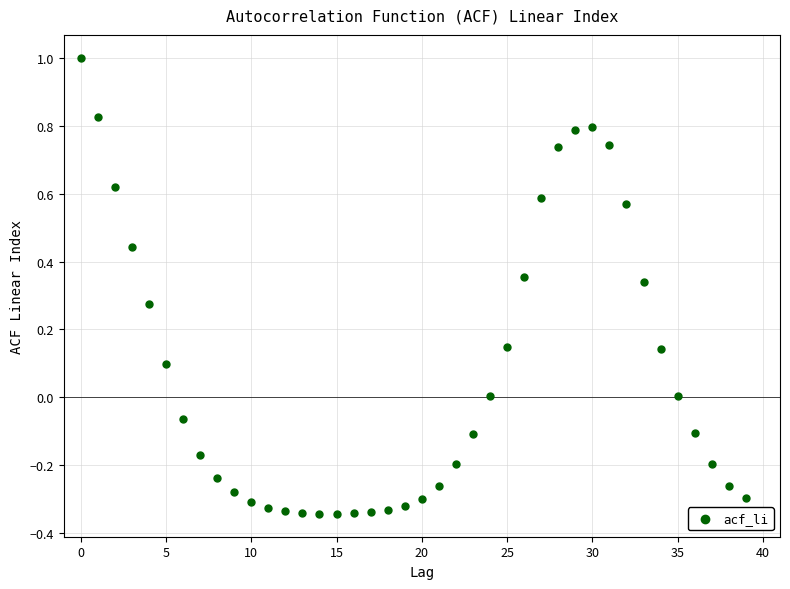

What is the range of Y values (max minus min)?

1.3